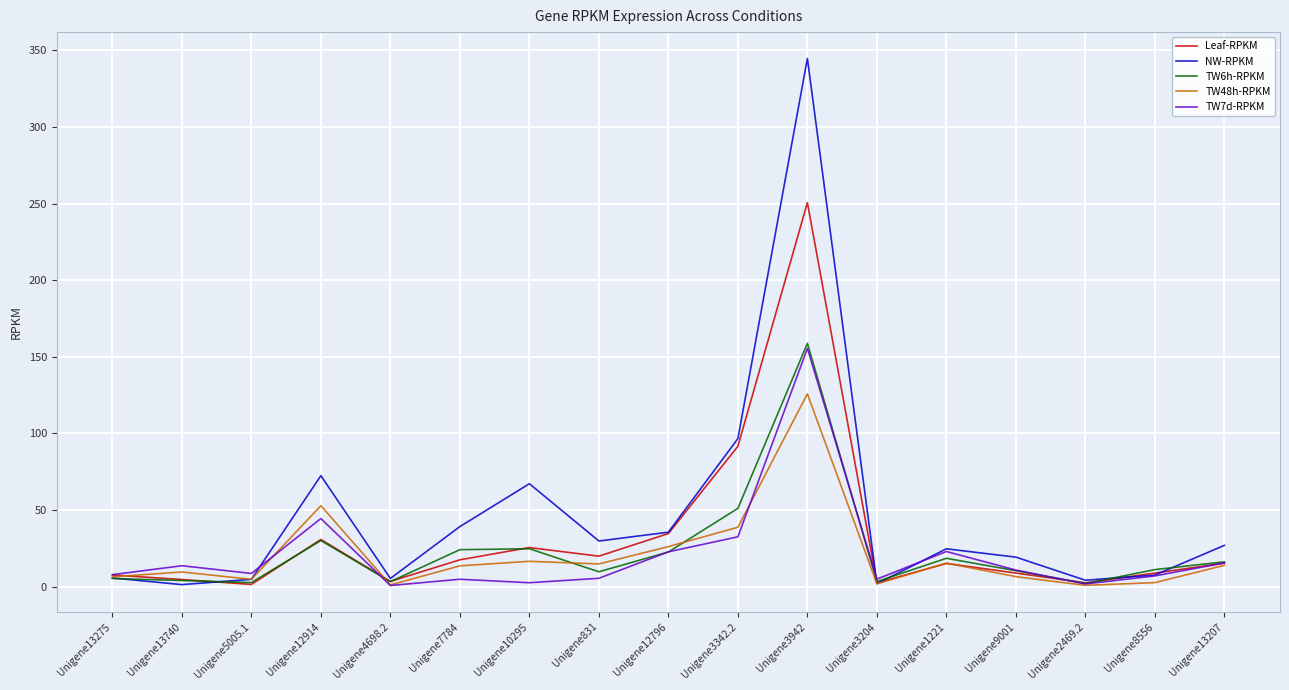

At which category does TW7d-RPKM reach its first local peak?

Unigene13740